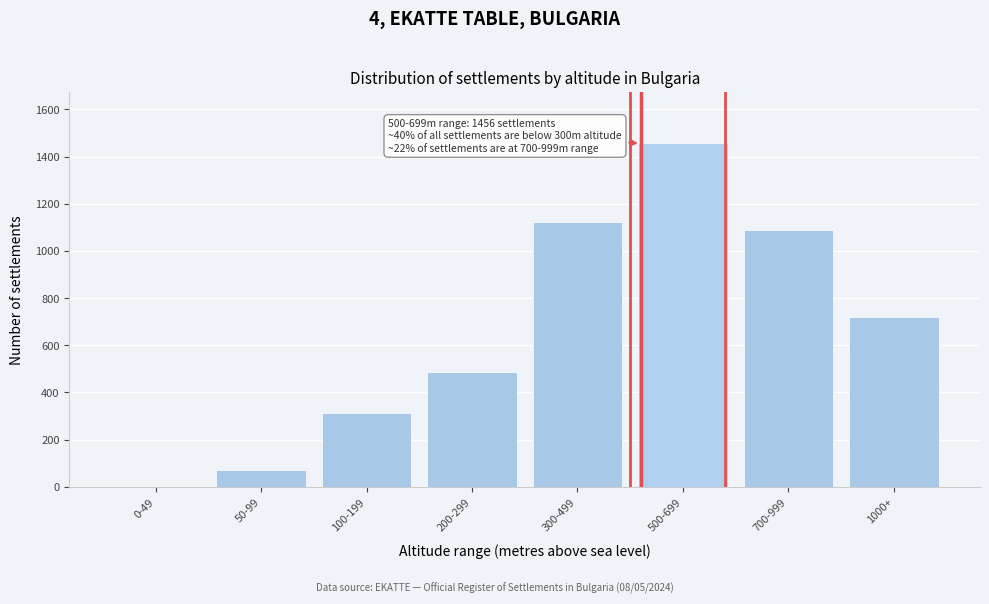

Reading left to right, transcribe all the data shown in this chart.

0-49=0	50-99=71	100-199=312	200-299=487	300-499=1123	500-699=1456	700-999=1089	1000+=721